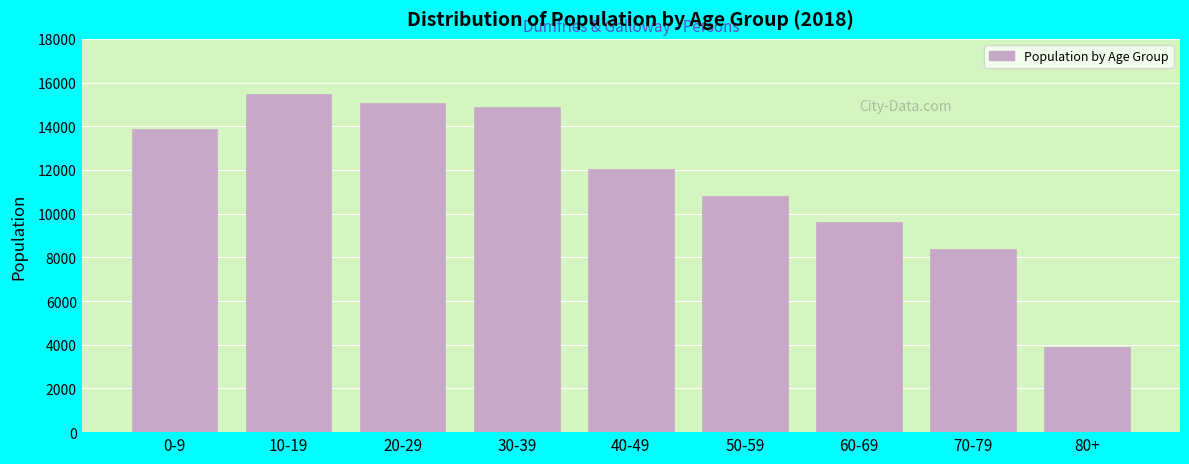

Reading right to left, list all the values displayed in this chart.

80+=3900	70-79=8400	60-69=9600	50-59=10800	40-49=12060	30-39=14863	20-29=15080	10-19=15477	0-9=13885